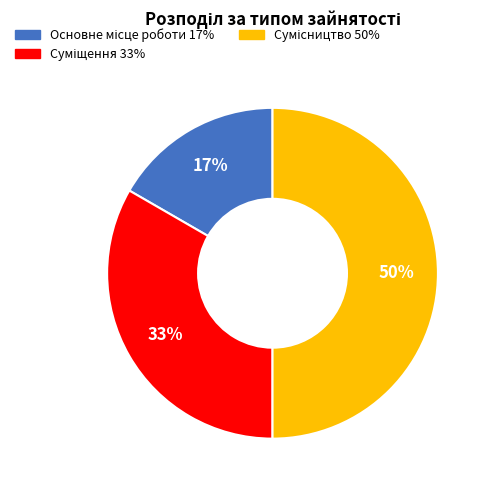

To the nearest percent, what is the difference between the largest and smallest slice percentages?

33%